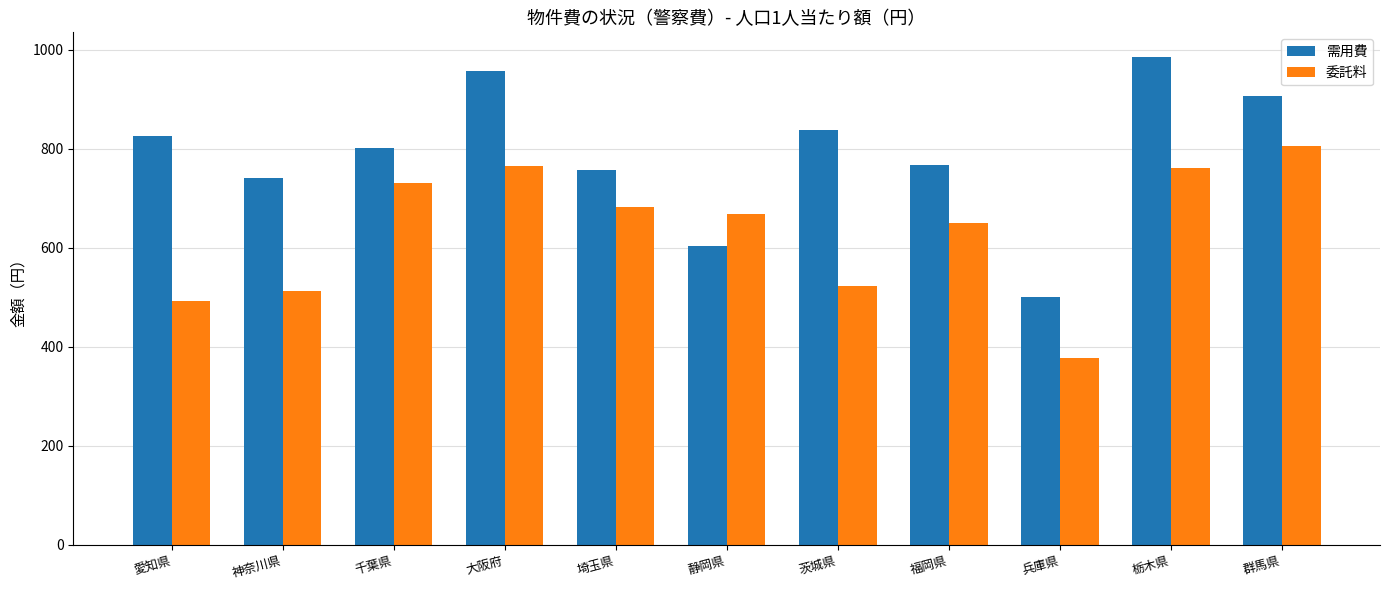

What is the total value across all series at 愛知県?

1319